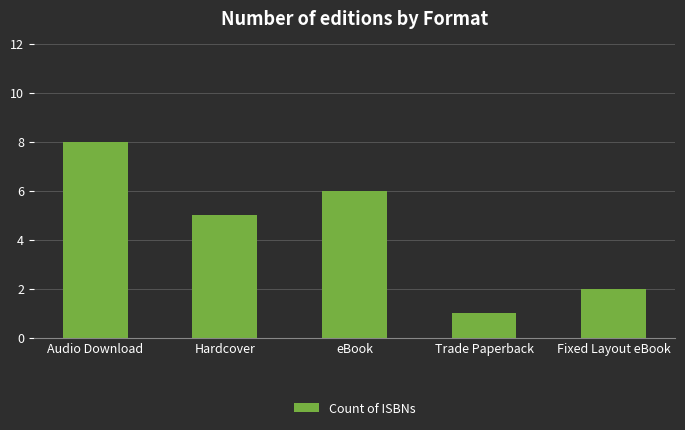

List the labels in order of value, largest first.

Audio Download, eBook, Hardcover, Fixed Layout eBook, Trade Paperback